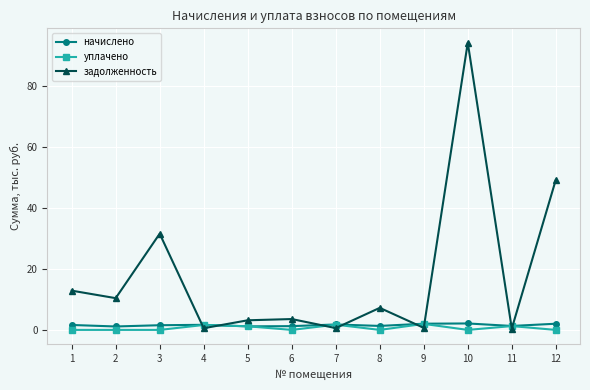

Which series changed the most between 9 and 10?

задолженность